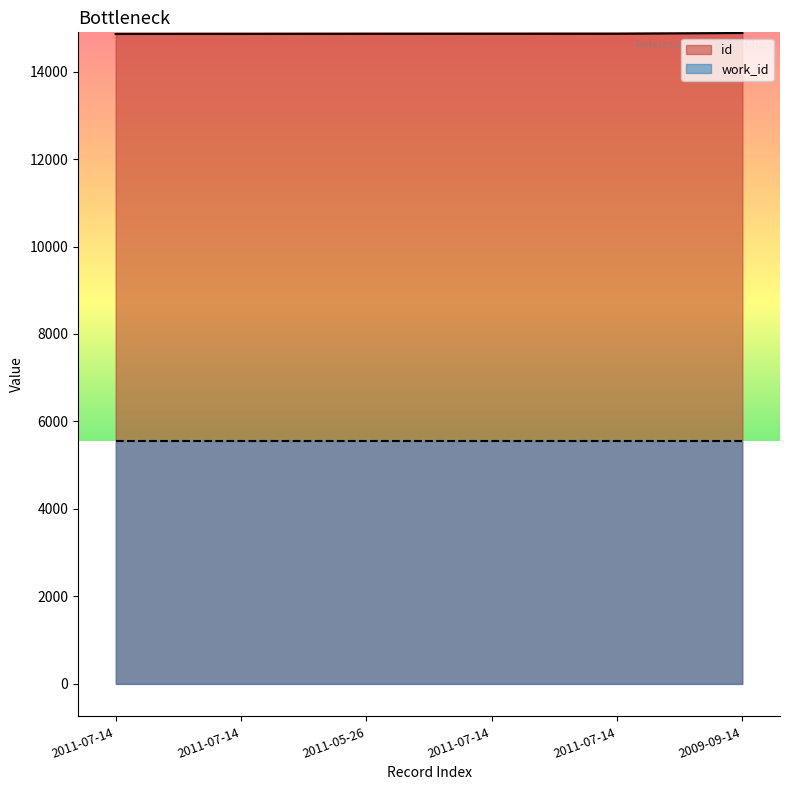

List the labels in order of value, smallest first.

2011-07-14, 2011-07-14, 2011-05-26, 2011-07-14, 2011-07-14, 2009-09-14